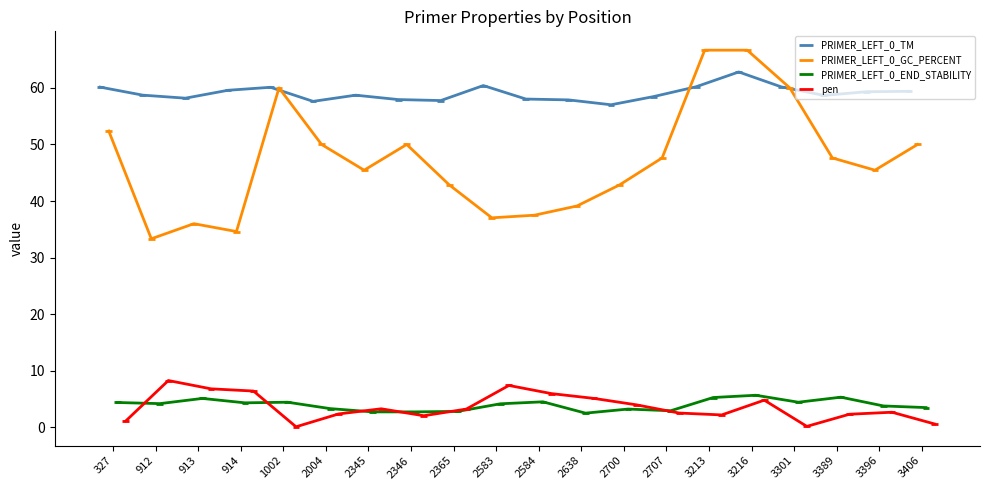

What are all the series names shown in the legend?

PRIMER_LEFT_0_TM, PRIMER_LEFT_0_GC_PERCENT, PRIMER_LEFT_0_END_STABILITY, pen